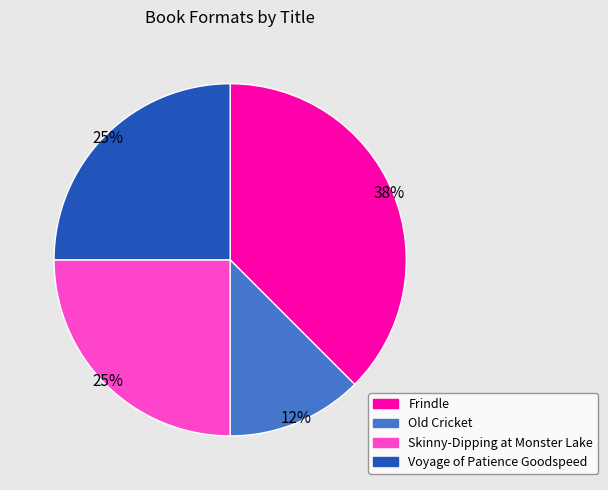

Count the number of slices in the pie.

4